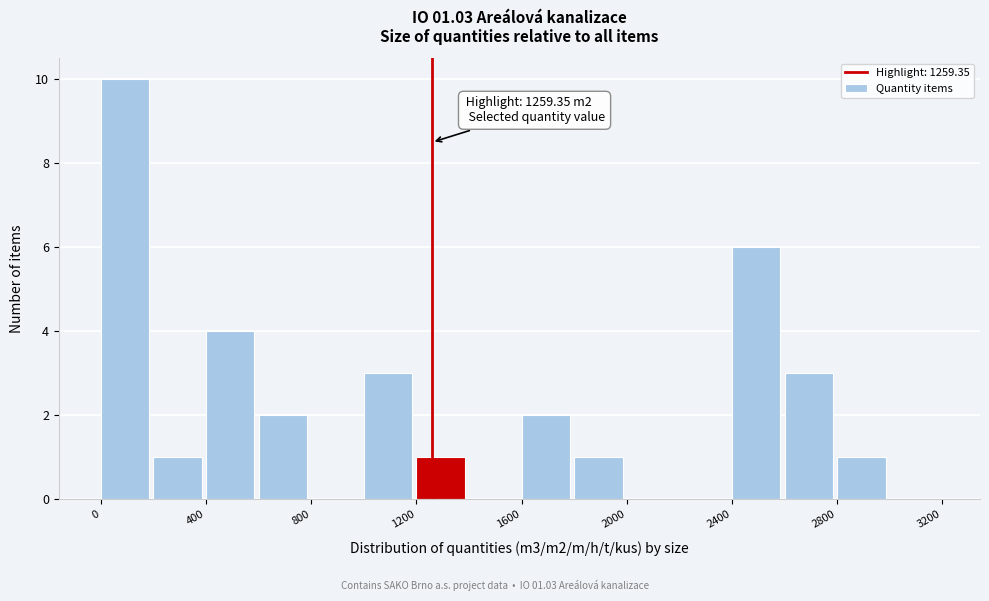

Over which range of the x-axis is the bar tallest?

0 to 200